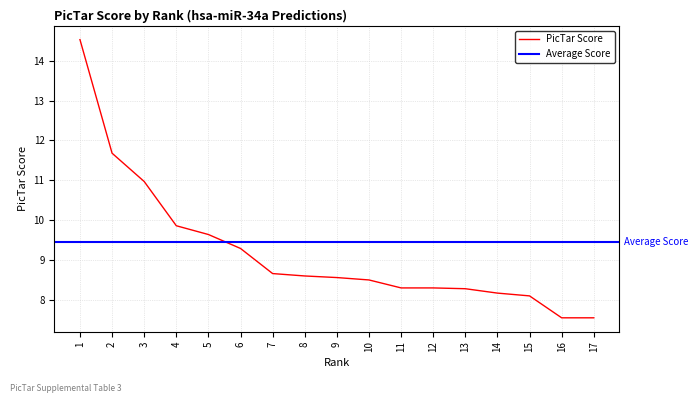

Between 13 and 11, which is larger?

11